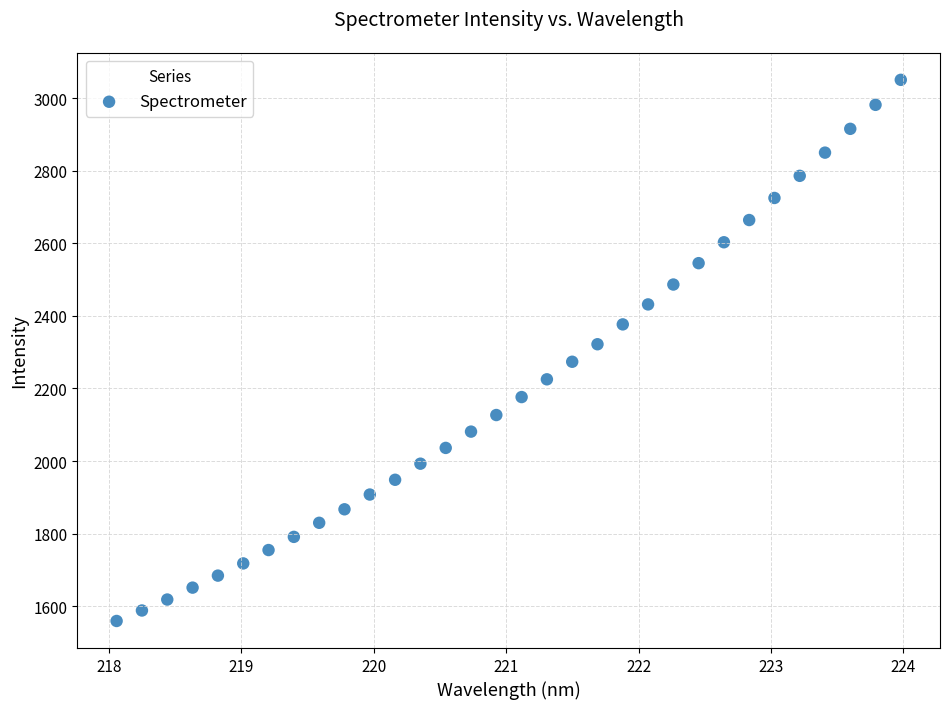

What is the range of Y values (max minus min)?

1491.9